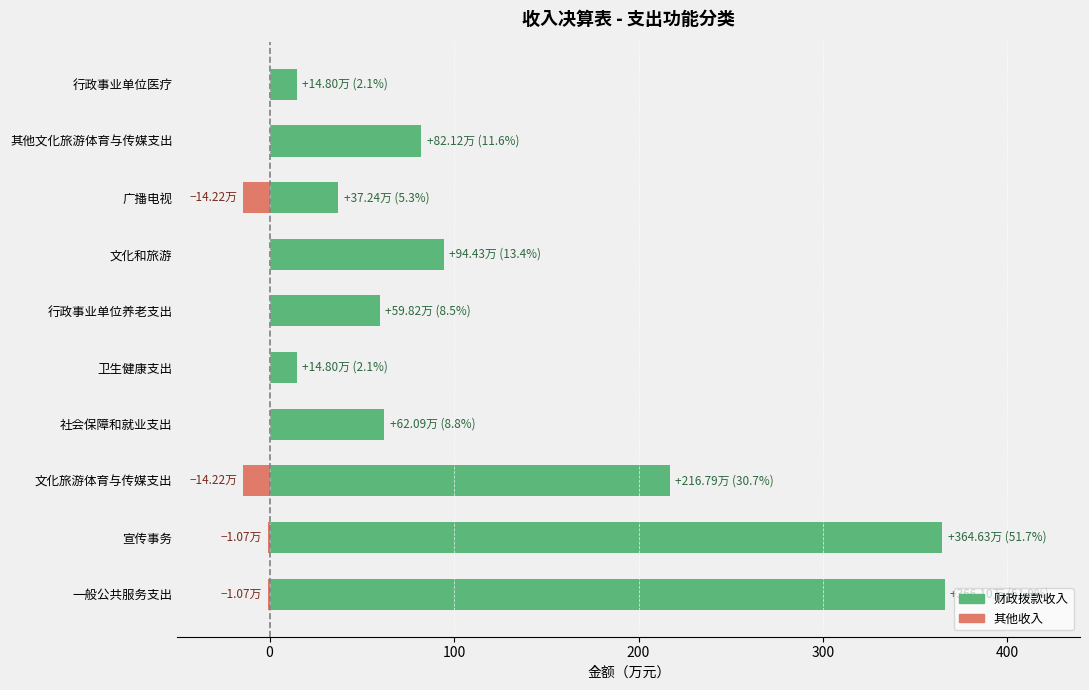

What are all the series names shown in the legend?

财政拨款收入, 其他收入（负向）